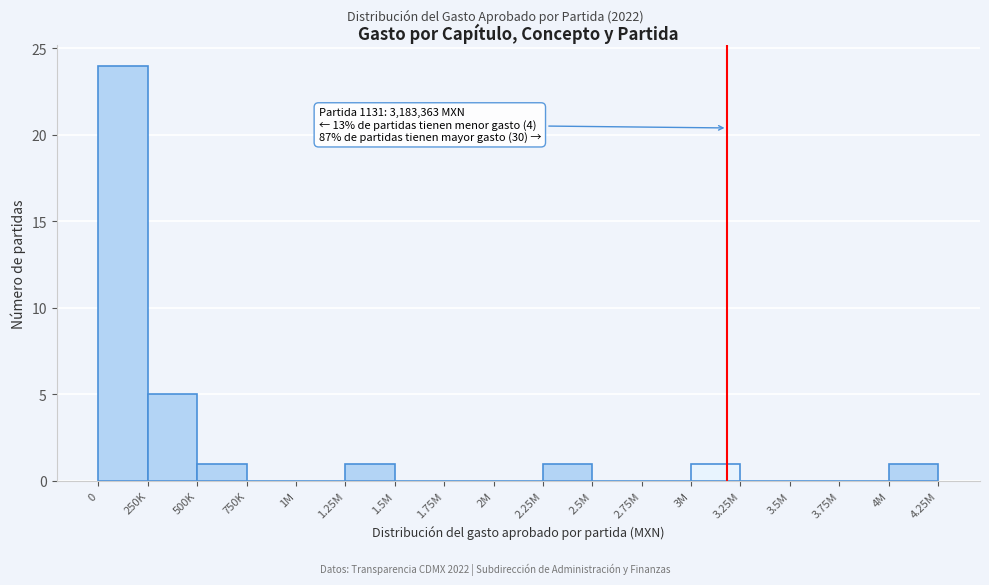

Reading left to right, transcribe all the data shown in this chart.

0=24	250K=5	500K=1	750K=0	1M=0	1.25M=1	1.5M=0	1.75M=0	2M=0	2.25M=1	2.5M=0	2.75M=0	3M=1	3.25M=0	3.5M=0	3.75M=0	4M=1